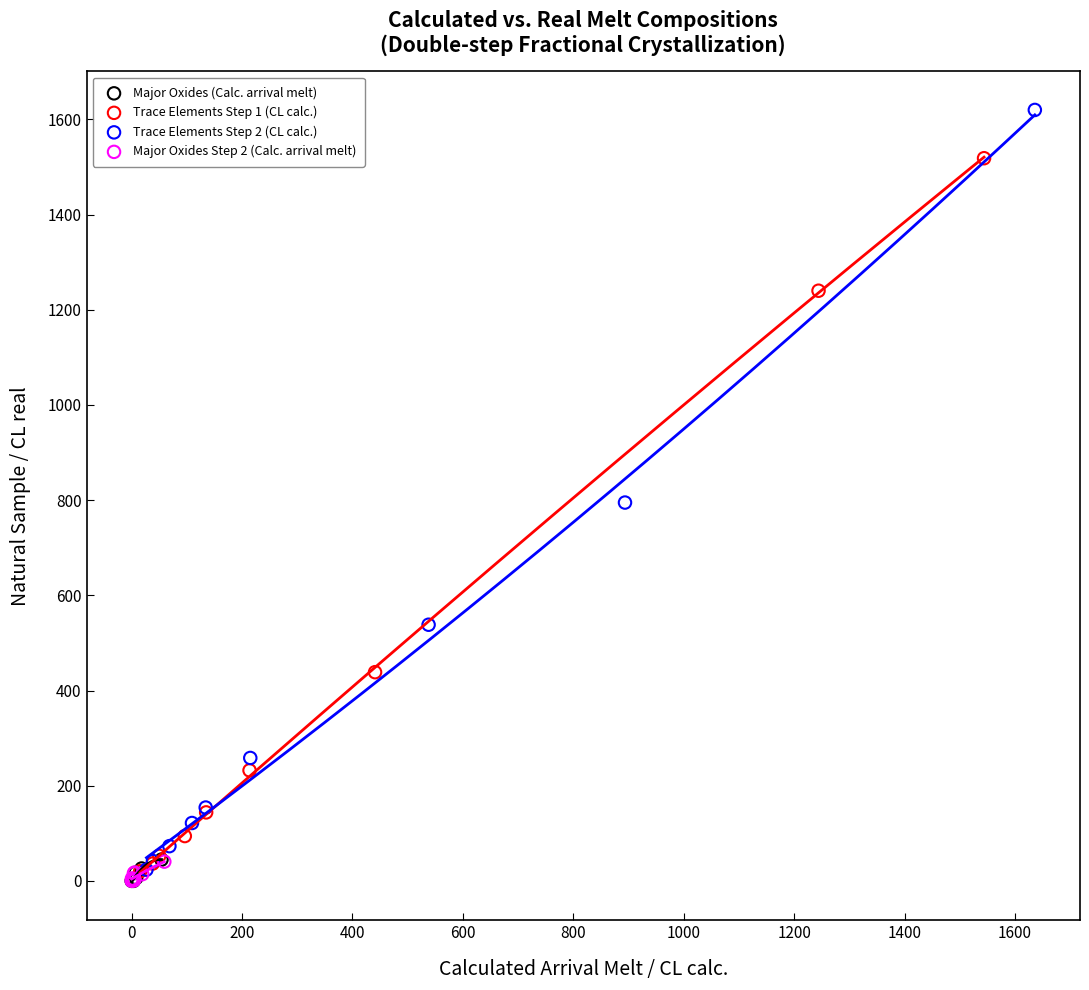

Which series has the largest Y range (max minus min)?

Trace Elements Step 2 (CL calc.)